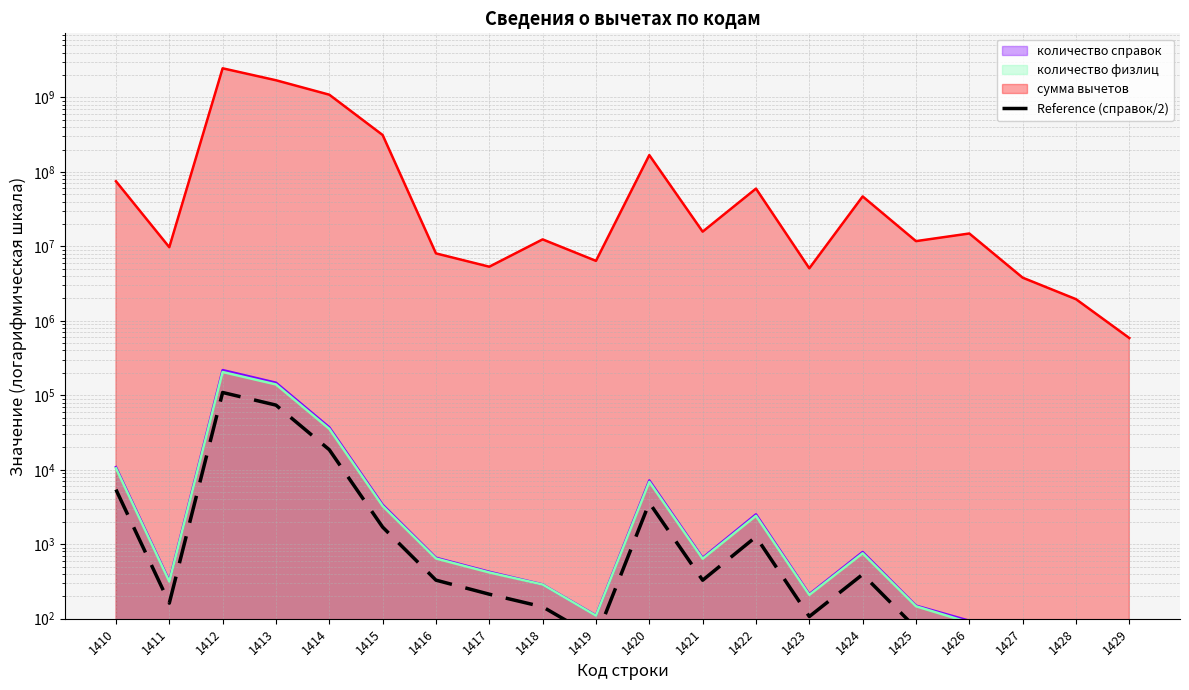

Reading left to right, extract all data points from this chart.

1410=5425.0	1411=162.0	1412=109175.0	1413=73907.0	1414=18594.5	1415=1699.5	1416=329.5	1417=213.5	1418=144.5	1419=55.5	1420=3605.0	1421=329.0	1422=1261.5	1423=107.0	1424=394.0	1425=75.0	1426=47.0	1427=19.5	1428=44.0	1429=13.5